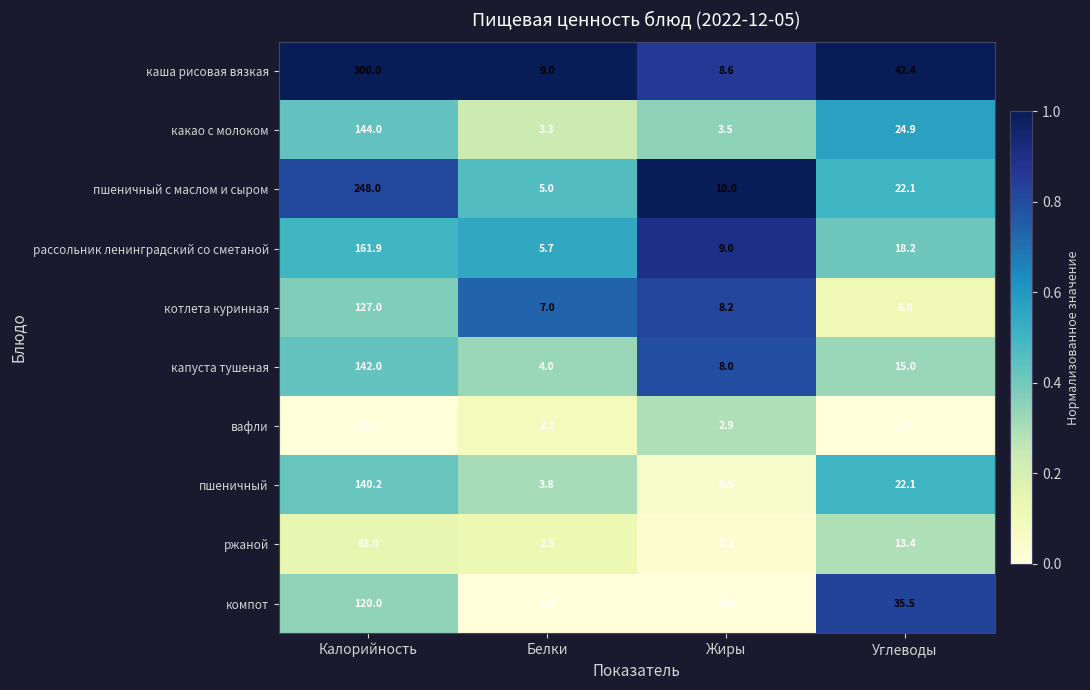

Is it true that капуста тушеная equals 142.0 at Калорийность?

True